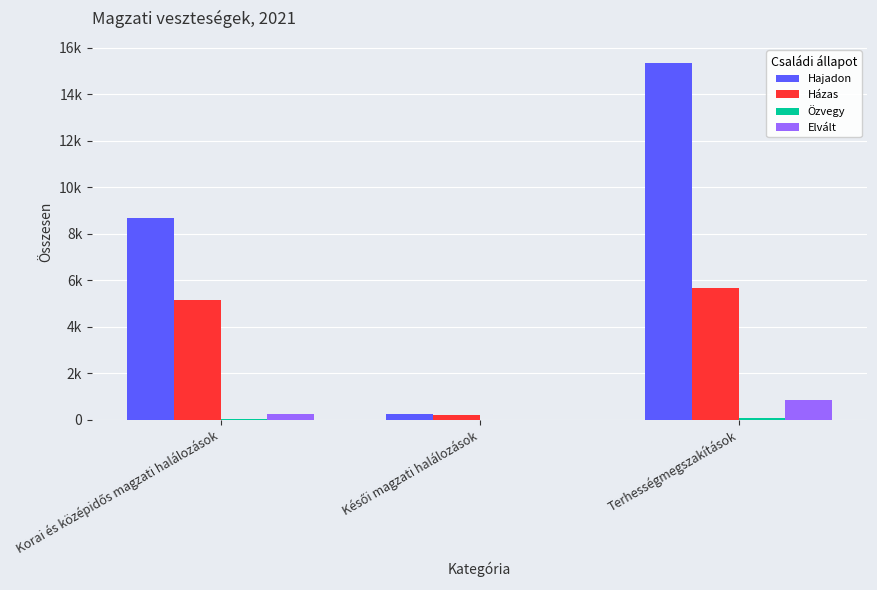

Does the chart contain stacked bars?

No